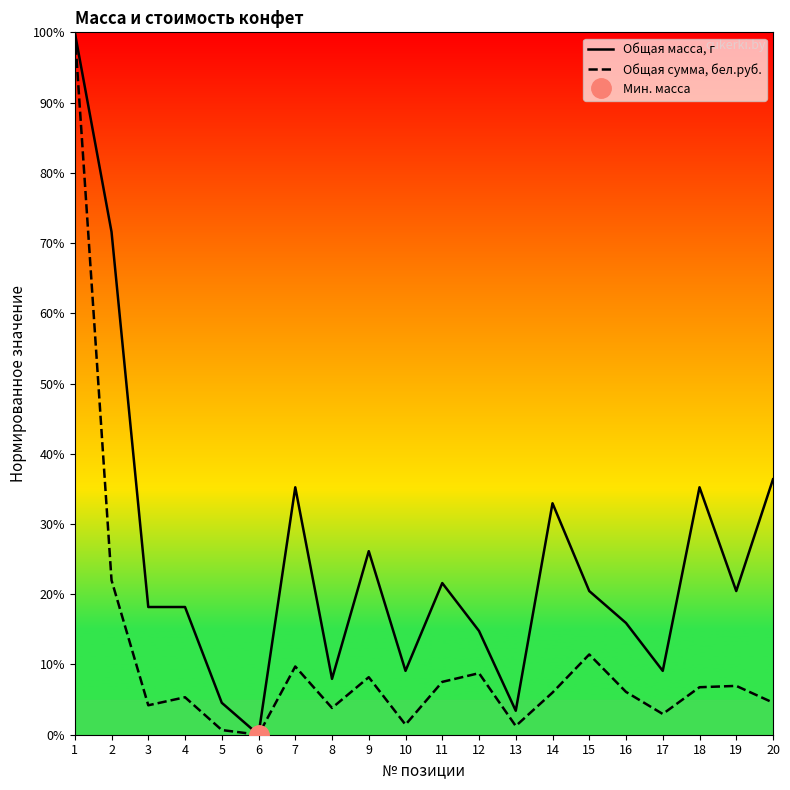

Count the number of data series in this chart.

2